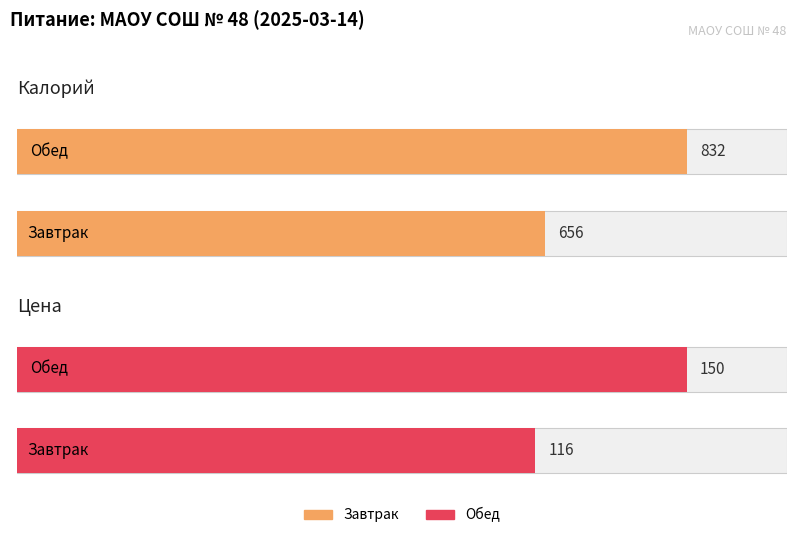

What is the total value across all series at Завтрак?

772